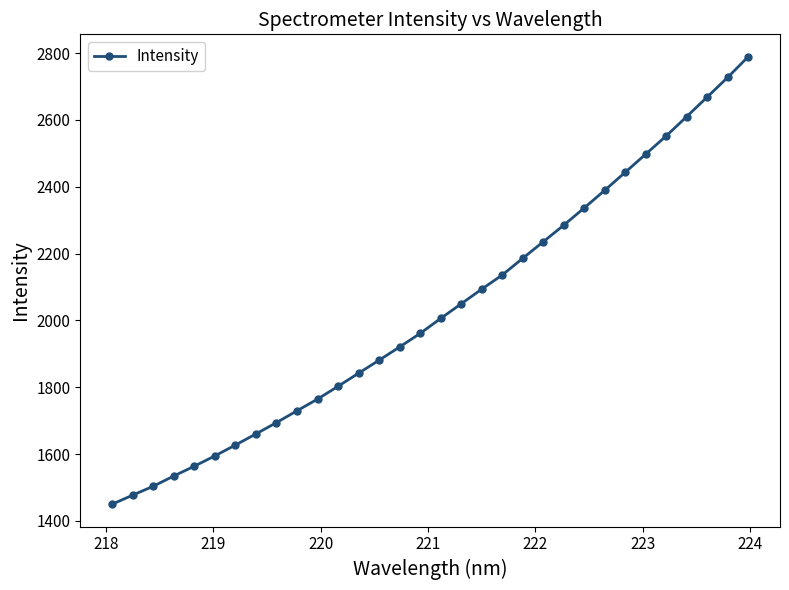

Reading left to right, list all the values displayed in this chart.

1450.3	1477.5	1504.0	1534.7	1564.0	1594.8	1627.3	1660.5	1694.4	1729.7	1764.7	1803.0	1842.2	1881.1	1920.7	1961.2	2006.0	2049.7	2093.5	2135.8	2185.8	2235.3	2284.9	2336.5	2389.3	2443.2	2497.6	2552.0	2609.8	2668.4	2727.1	2789.0